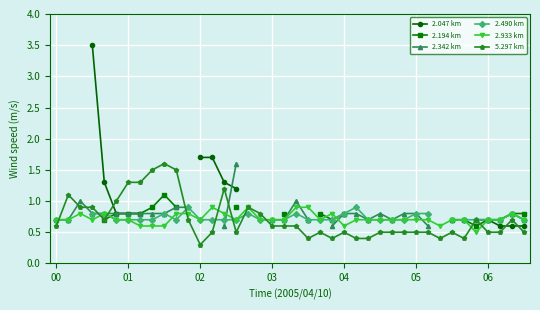

Count the 2.933 km values in the range 0 to 1.

40